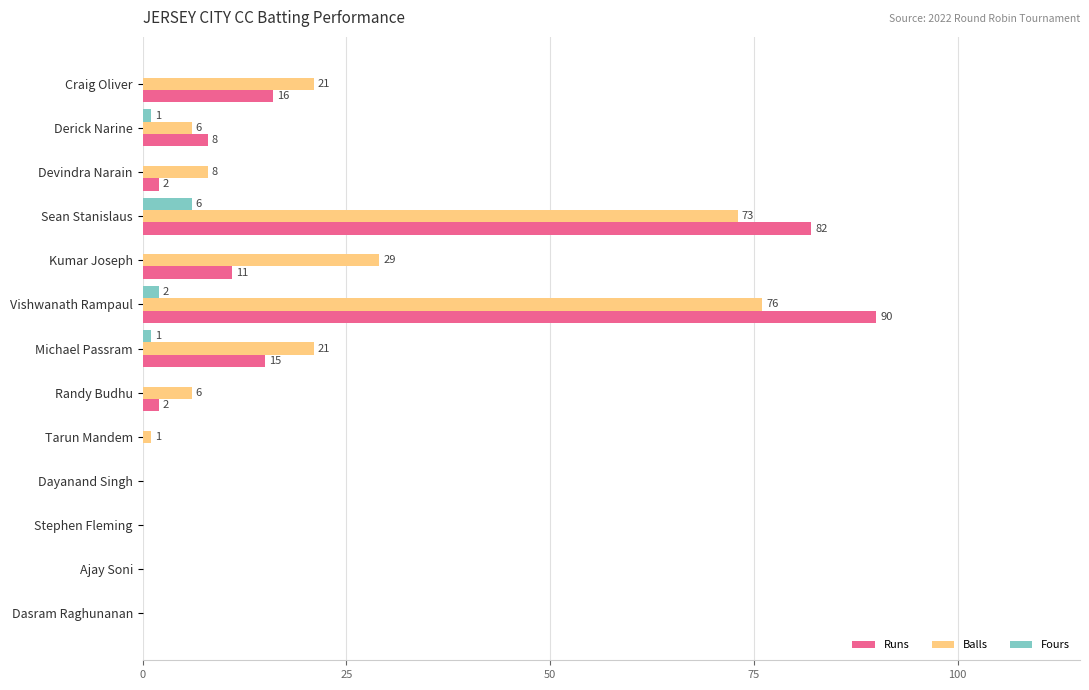

What is the greatest value displayed?

90